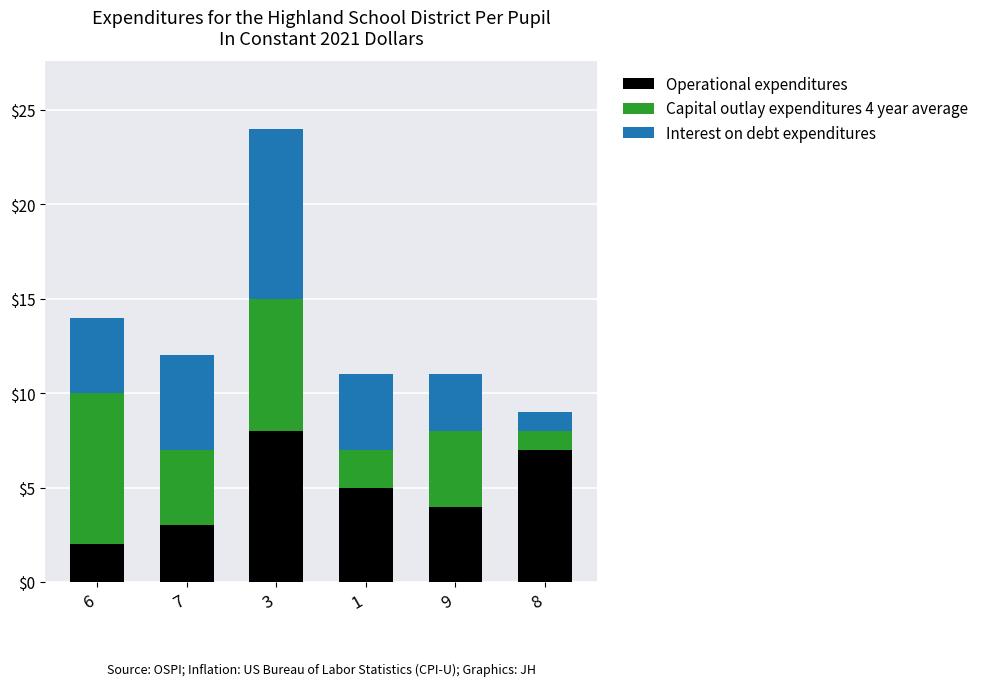

Is it true that Operational expenditures equals 1 at 6?

False